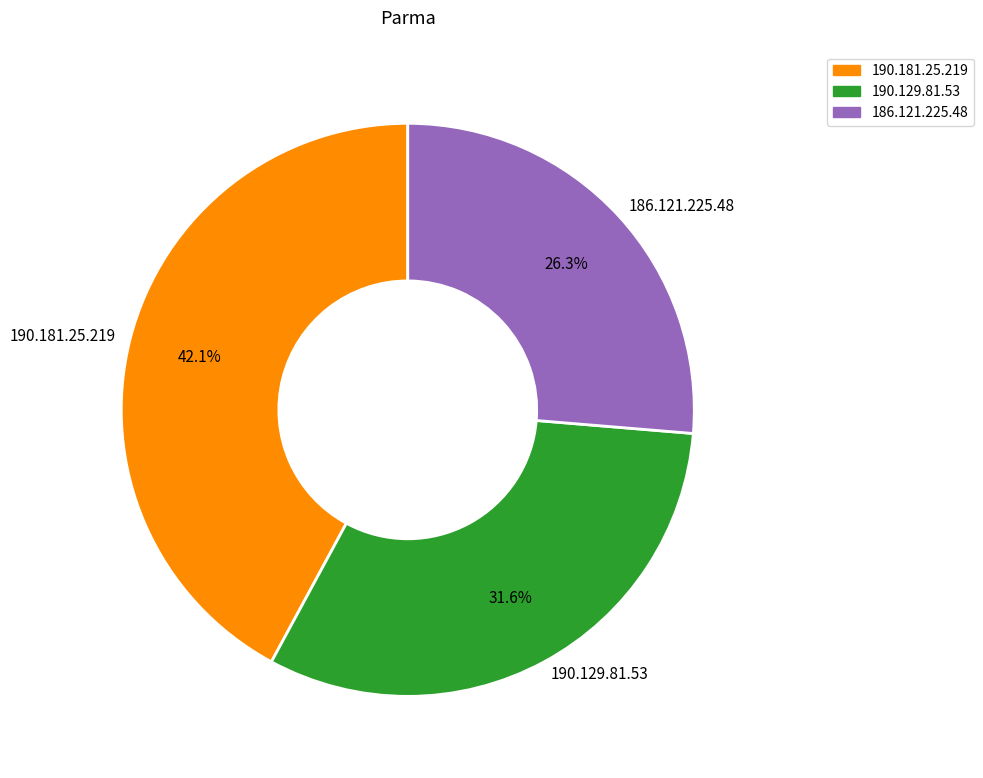

The 186.121.225.48 slice represents 26% of the pie. True or false?

True